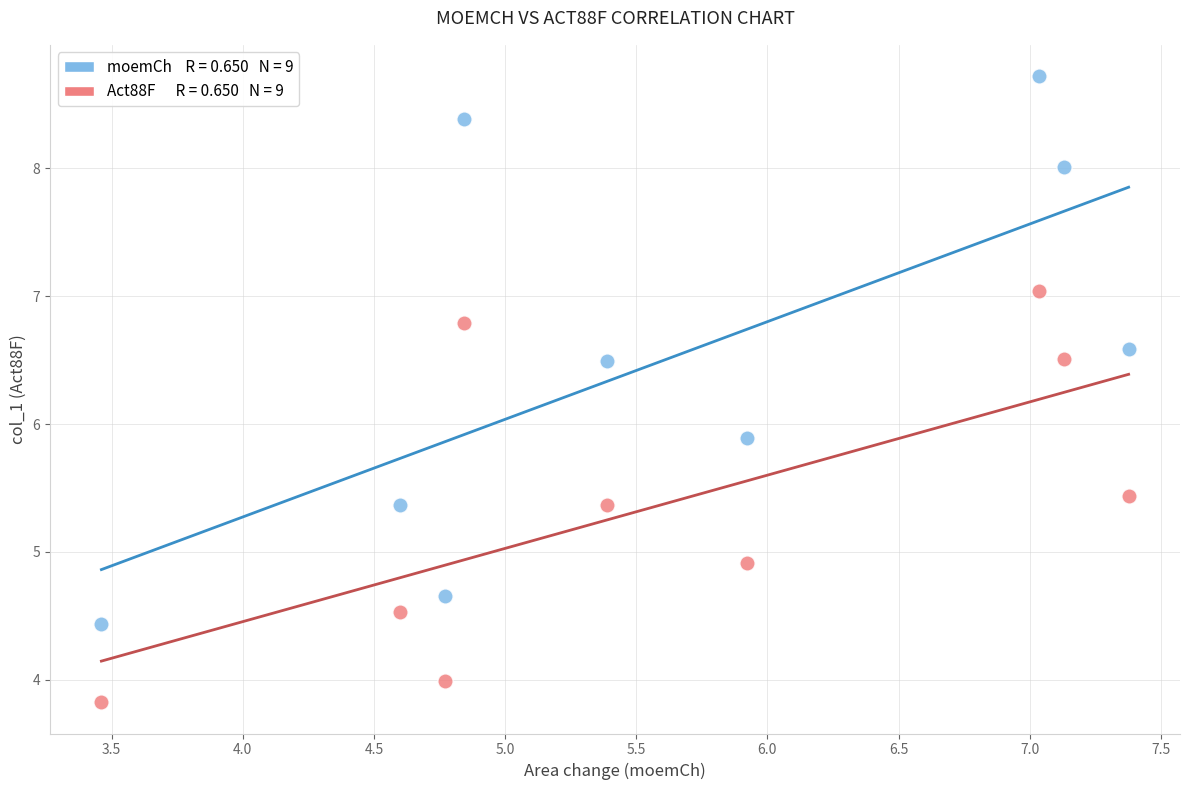

Across all data points, what is the range of Y values (max minus min)?

4.9